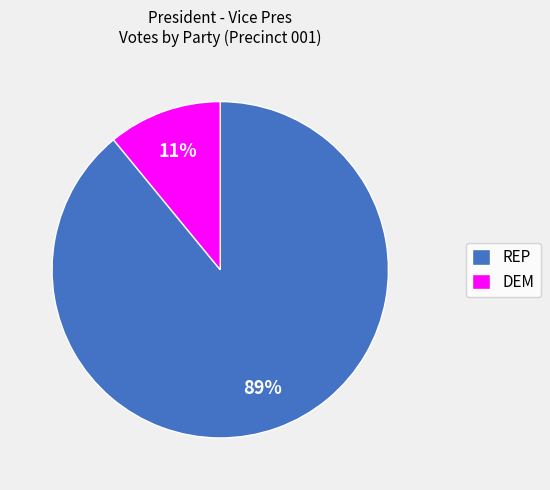

Combined, do DEM and REP account for over 50%?

Yes